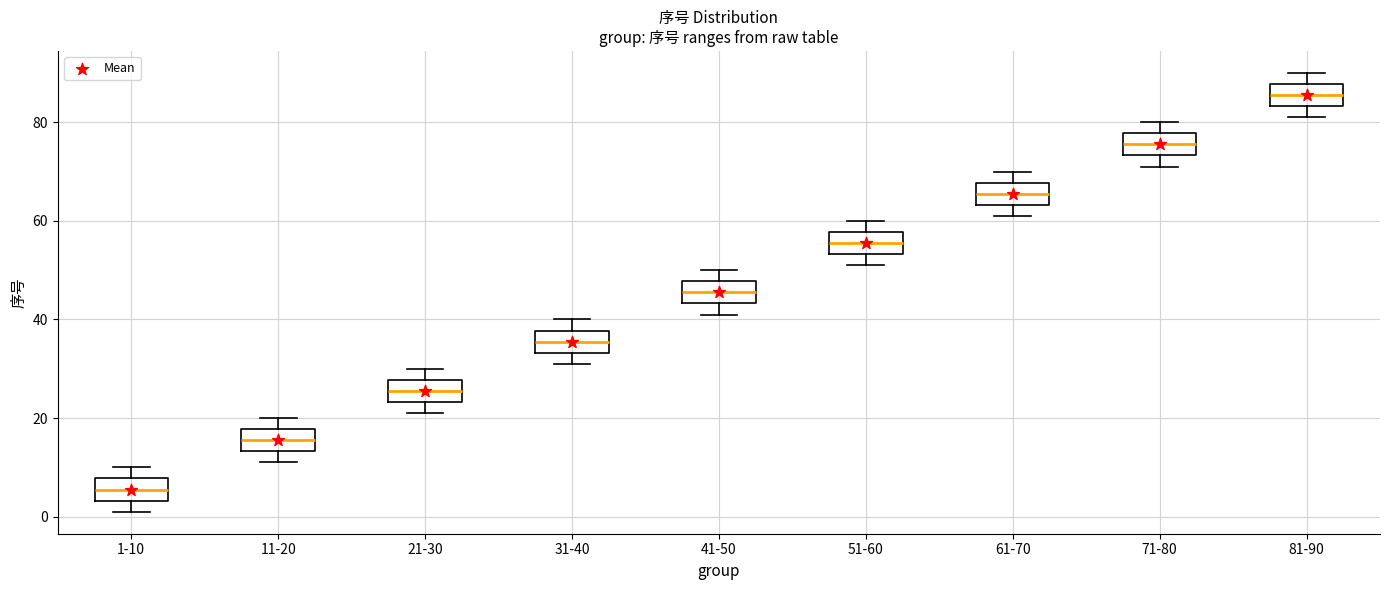

Reading left to right, transcribe this box plot: for each box, give where its median line is, the range the box spans, and where its two whiskers end, as read against the y-axis. The values are not printed on the chart, so give them approximately, as read against the axis.

1-10: median 6, box 4 to 8, whiskers 2 to 10
11-20: median 16, box 14 to 18, whiskers 12 to 20
21-30: median 26, box 24 to 28, whiskers 22 to 30
31-40: median 36, box 34 to 38, whiskers 32 to 40
41-50: median 46, box 44 to 48, whiskers 42 to 50
51-60: median 56, box 54 to 58, whiskers 52 to 60
61-70: median 66, box 64 to 68, whiskers 62 to 70
71-80: median 76, box 74 to 78, whiskers 72 to 80
81-90: median 86, box 84 to 88, whiskers 82 to 90